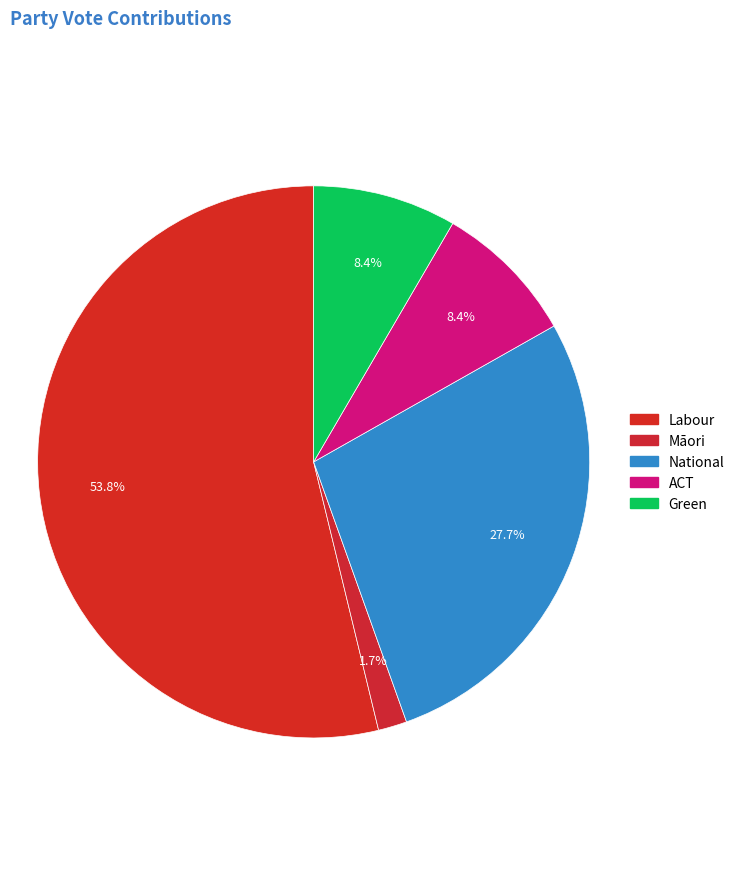

To the nearest percent, what portion does Green represent?

8%